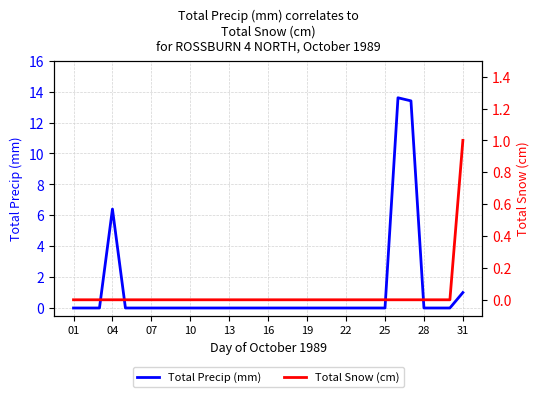

At which label is Total Precip (mm) closest to 6?

04